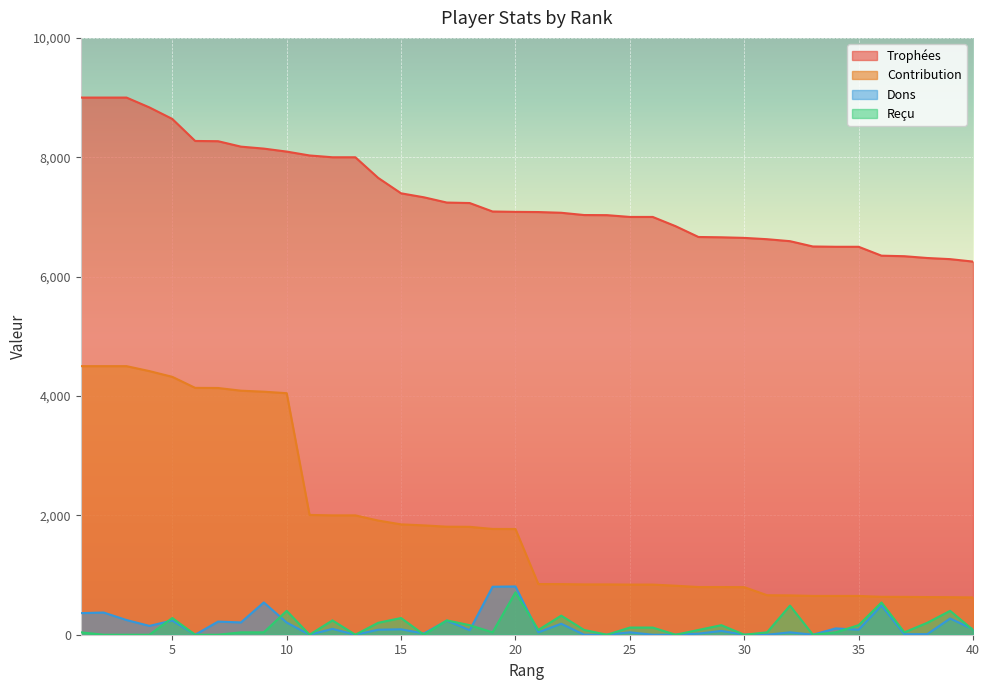

Which series has the largest range (max minus min)?

Contribution